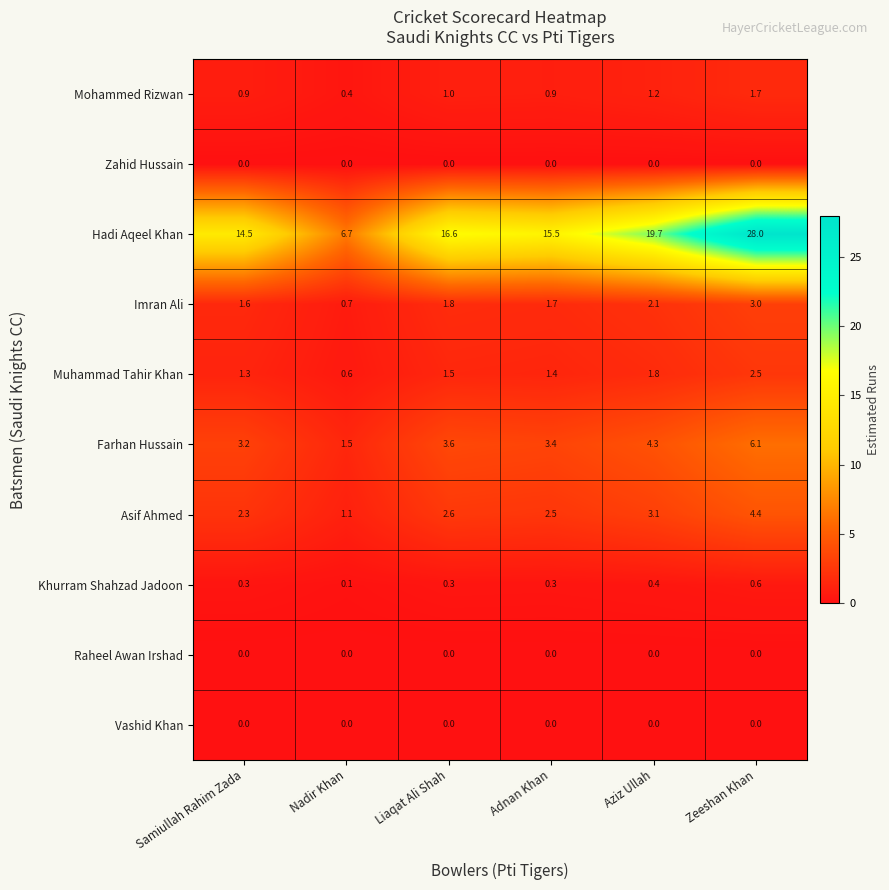

What is the total value across all series at Zeeshan Khan?

46.3